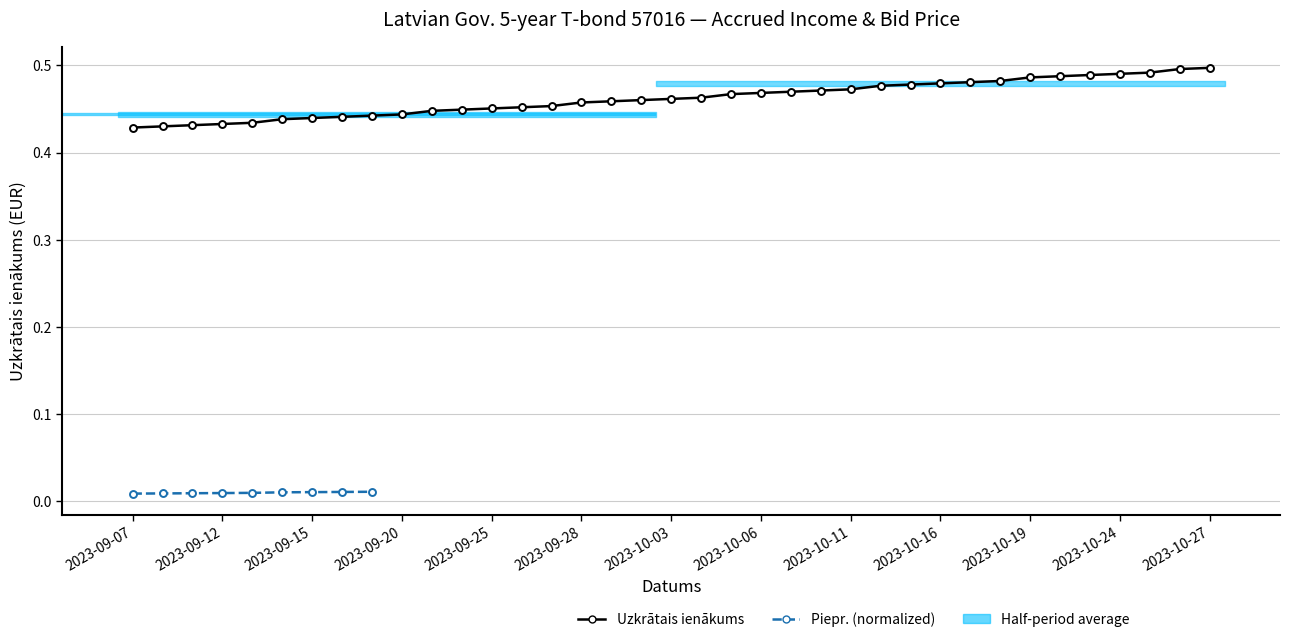

Reading left to right, transcribe all the data shown in this chart.

0.4	0.4	0.4	0.4	0.4	0.4	0.4	0.4	0.4	0.4	0.4	0.4	0.5	0.5	0.5	0.5	0.5	0.5	0.5	0.5	0.5	0.5	0.5	0.5	0.5	0.5	0.5	0.5	0.5	0.5	0.5	0.5	0.5	0.5	0.5	0.5	0.5